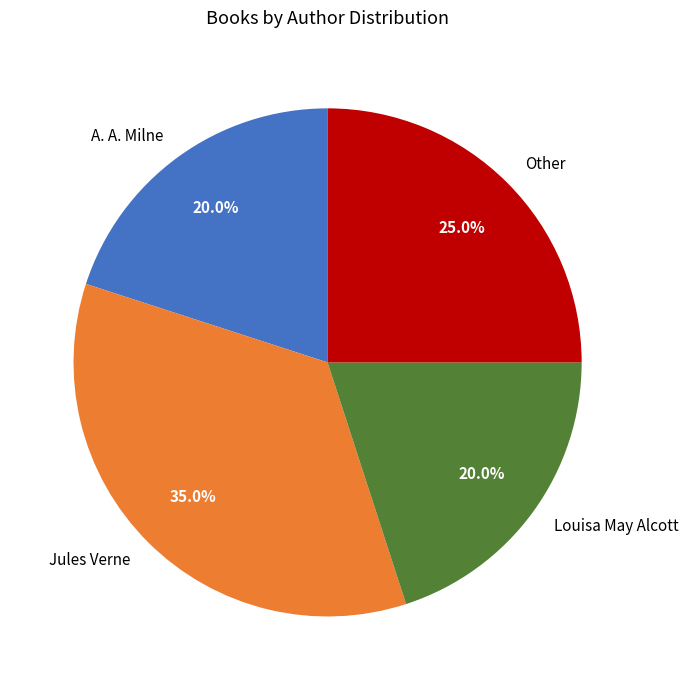

Which slice is the largest?

Jules Verne